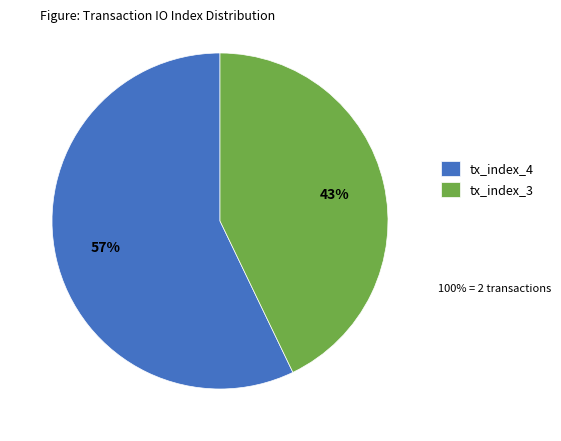

Does any single category account for the majority?

Yes